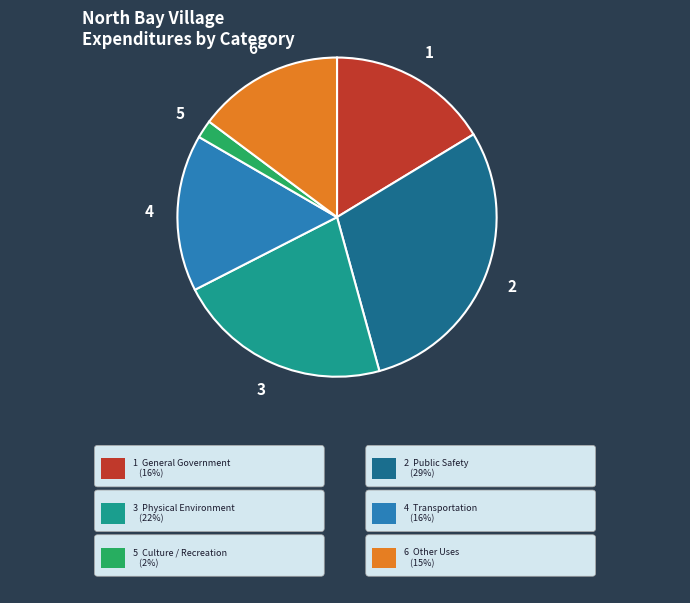

Is there any slice that represents more than half of the pie?

No